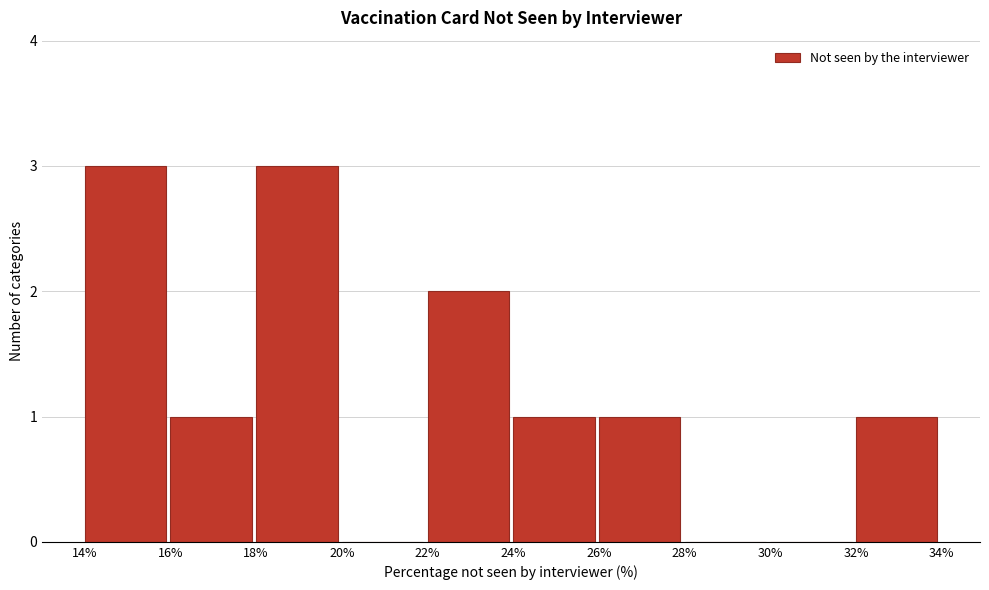

Reading left to right, transcribe this chart: for each bar, give the range it covers on the x-axis and its height. The values are not printed on the chart, so give them approximately, as read against the axis.

14% to 16%: 3
16% to 18%: 1
18% to 20%: 3
20% to 22%: 0
22% to 24%: 2
24% to 26%: 1
26% to 28%: 1
28% to 30%: 0
30% to 32%: 0
32% to 34%: 1